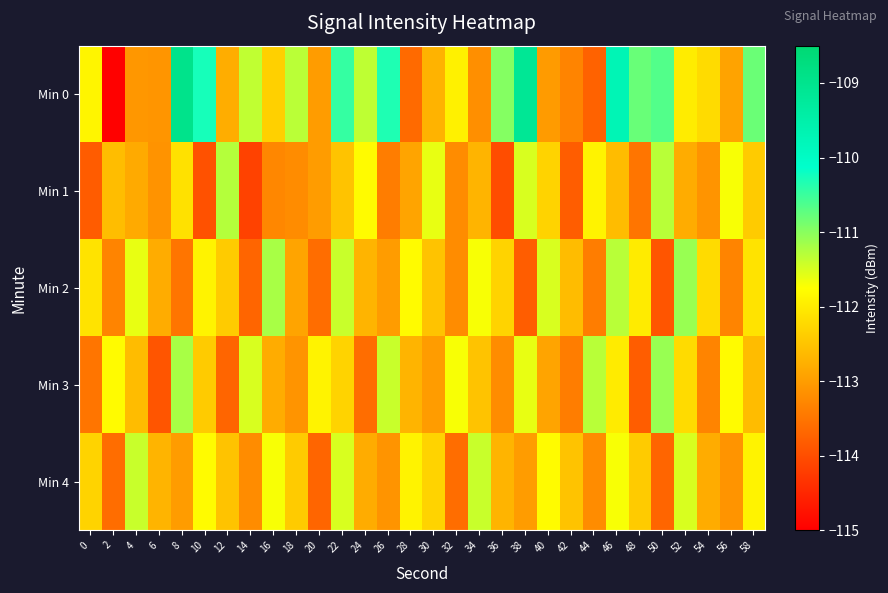

Reading left to right, list all the values displayed in this chart.

Min 0: 0=-111.9	2=-115.0	4=-113.1	6=-113.1	8=-109.0	10=-110.3	12=-112.8	14=-111.3	16=-112.3	18=-111.3	20=-113.0	22=-110.5	24=-111.3	26=-110.3	28=-113.6	30=-112.7	32=-111.9	34=-113.2	36=-111.0	38=-109.1	40=-113.0	42=-113.3	44=-113.7	46=-109.7	48=-110.8	50=-110.7	52=-112.0	54=-112.2	56=-112.9	58=-110.8
Min 1: 0=-113.8	2=-112.6	4=-112.8	6=-113.1	8=-112.1	10=-113.9	12=-111.3	14=-114.1	16=-113.3	18=-113.2	20=-113.0	22=-112.5	24=-111.8	26=-113.4	28=-112.9	30=-111.6	32=-113.2	34=-112.7	36=-114.0	38=-111.5	40=-112.3	42=-113.8	44=-111.9	46=-112.6	48=-113.5	50=-111.3	52=-112.8	54=-113.1	56=-111.7	58=-112.4
Min 2: 0=-112.1	2=-113.3	4=-111.6	6=-112.8	8=-113.5	10=-111.9	12=-112.4	14=-113.7	16=-111.2	18=-112.9	20=-113.6	22=-111.4	24=-112.7	26=-113.0	28=-111.8	30=-112.5	32=-113.2	34=-111.7	36=-112.3	38=-113.8	40=-111.5	42=-112.6	44=-113.4	46=-111.3	48=-112.0	50=-113.9	52=-111.1	54=-112.2	56=-113.3	58=-112.1
Min 3: 0=-113.5	2=-111.8	4=-112.6	6=-113.9	8=-111.2	10=-112.4	12=-113.7	14=-111.5	16=-112.8	18=-113.1	20=-111.9	22=-112.3	24=-113.6	26=-111.4	28=-112.7	30=-113.0	32=-111.7	34=-112.5	36=-113.2	38=-111.6	40=-112.9	42=-113.4	44=-111.3	46=-112.0	48=-113.8	50=-111.1	52=-112.2	54=-113.3	56=-111.8	58=-112.6
Min 4: 0=-112.3	2=-113.6	4=-111.4	6=-112.7	8=-113.0	10=-111.8	12=-112.5	14=-113.2	16=-111.7	18=-112.4	20=-113.7	22=-111.5	24=-112.8	26=-113.1	28=-111.9	30=-112.3	32=-113.6	34=-111.4	36=-112.7	38=-113.0	40=-111.8	42=-112.5	44=-113.2	46=-111.7	48=-112.4	50=-113.7	52=-111.5	54=-112.8	56=-113.1	58=-111.9